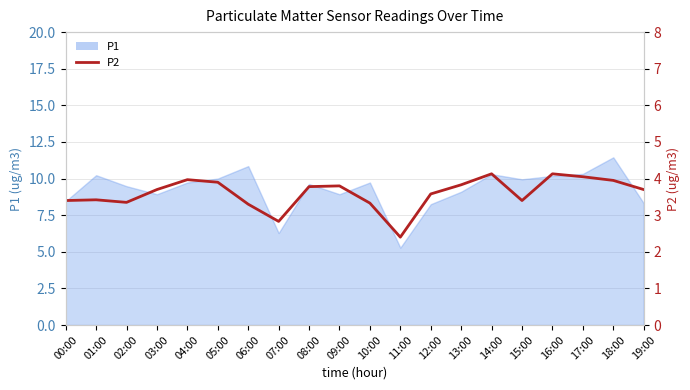

Reading left to right, transcribe all the data shown in this chart.

3.4	3.4	3.4	3.7	4.0	3.9	3.3	2.8	3.8	3.8	3.3	2.4	3.6	3.8	4.1	3.4	4.1	4.0	4.0	3.7